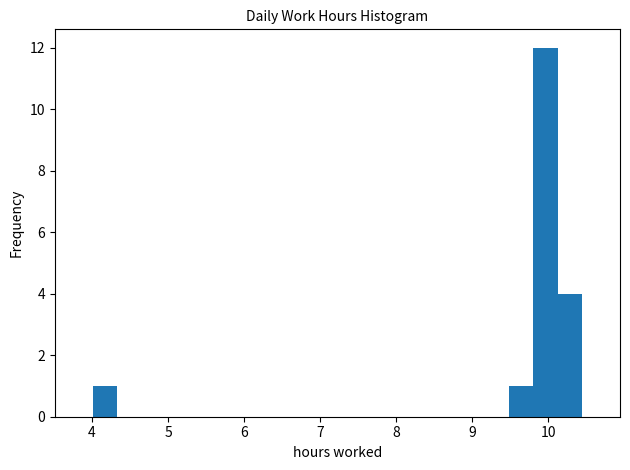

Around what value on the x-axis is the tallest bar? Give the approximate position of its centre, as read against the axis.

10.0